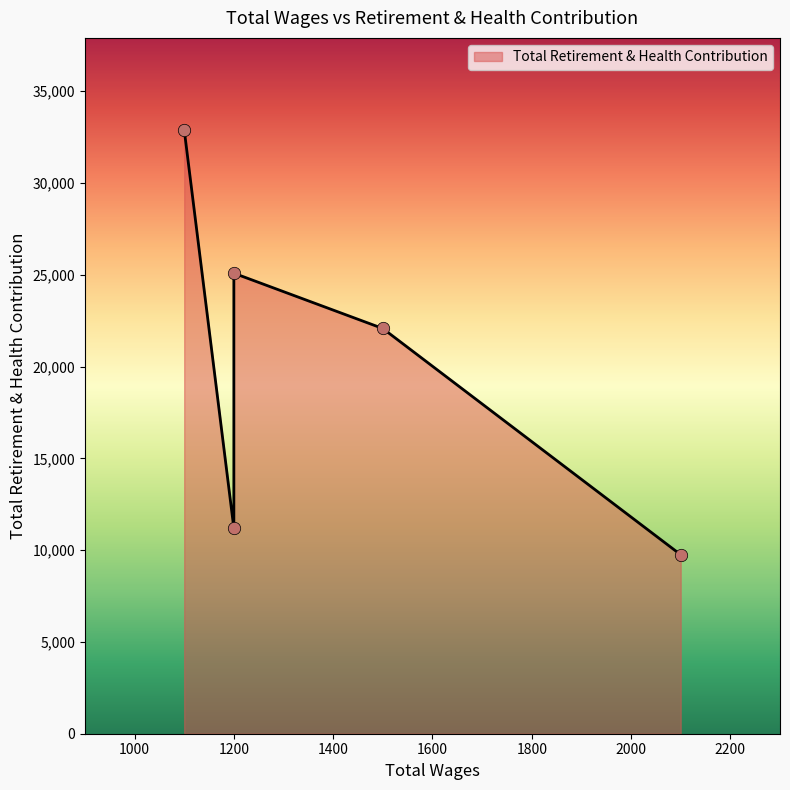

What is the change in value from 1500.0 to 1200.0?

-10879